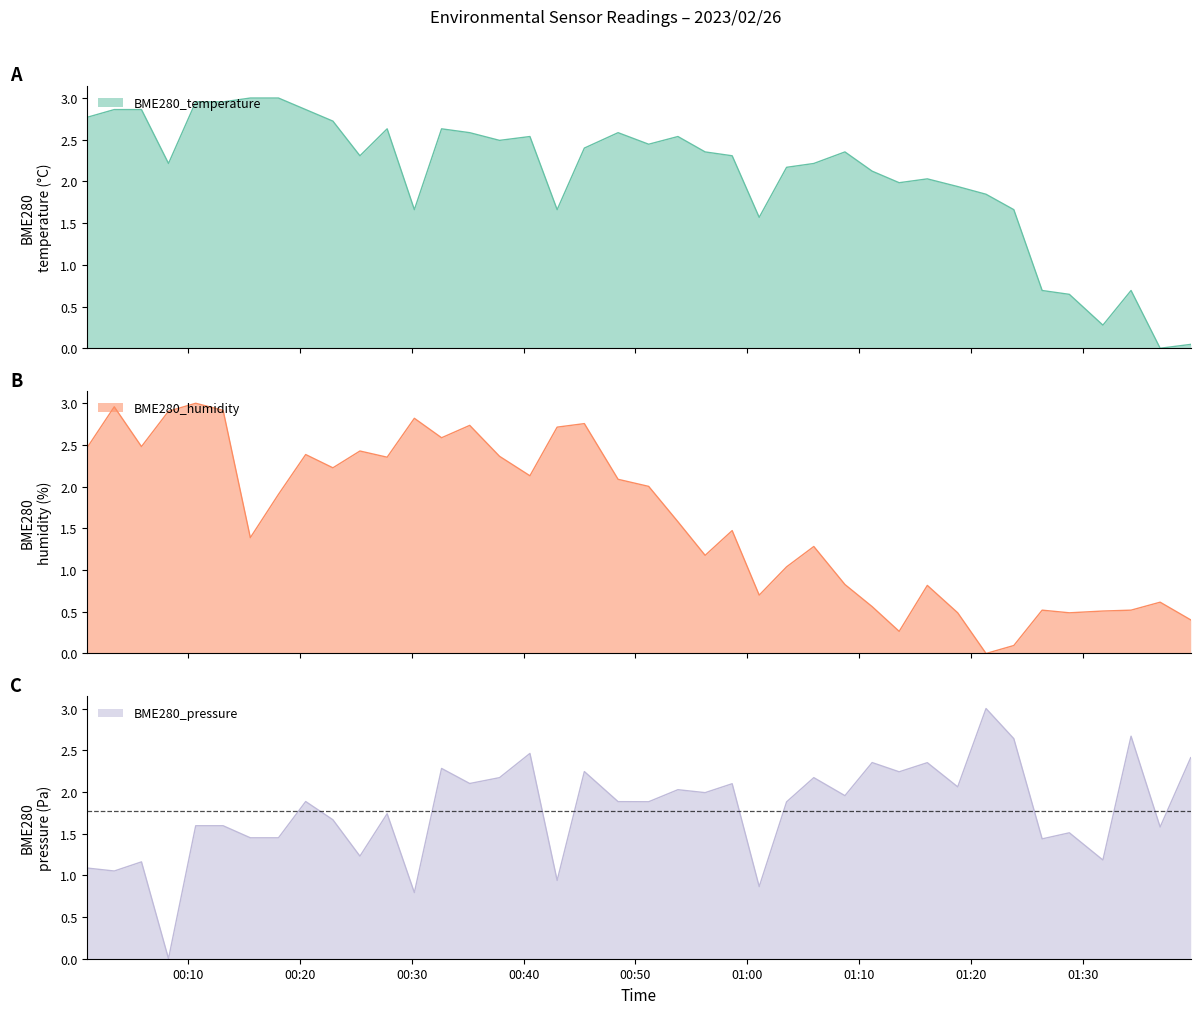

Rank the categories by BME280_temperature value from highest to lowest.

2023/02/26 00:15:34, 2023/02/26 00:18:05, 2023/02/26 00:10:41, 2023/02/26 00:13:08, 2023/02/26 00:03:24, 2023/02/26 00:05:50, 2023/02/26 00:20:31, 2023/02/26 00:00:59, 2023/02/26 00:22:57, 2023/02/26 00:27:48, 2023/02/26 00:32:40, 2023/02/26 00:35:11, 2023/02/26 00:48:27, 2023/02/26 00:40:34, 2023/02/26 00:53:48, 2023/02/26 00:37:51, 2023/02/26 00:51:11, 2023/02/26 00:45:26, 2023/02/26 00:56:14, 2023/02/26 01:08:44, 2023/02/26 00:25:22, 2023/02/26 00:58:39, 2023/02/26 00:08:15, 2023/02/26 01:05:57, 2023/02/26 01:03:31, 2023/02/26 01:11:10, 2023/02/26 01:16:06, 2023/02/26 01:13:35, 2023/02/26 01:18:49, 2023/02/26 01:21:21, 2023/02/26 00:30:14, 2023/02/26 00:43:00, 2023/02/26 01:23:50, 2023/02/26 01:01:04, 2023/02/26 01:26:22, 2023/02/26 01:34:19, 2023/02/26 01:28:48, 2023/02/26 01:31:48, 2023/02/26 01:39:39, 2023/02/26 01:36:55